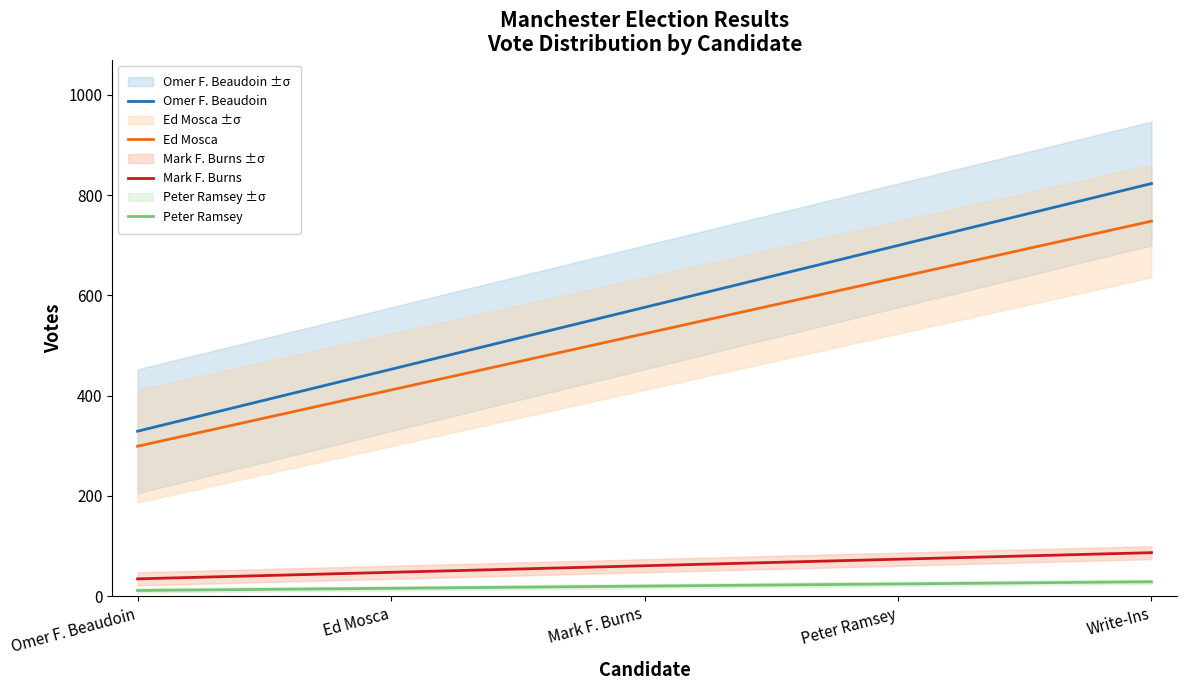

True or false: Omer F. Beaudoin and Ed Mosca cross at least once.

False